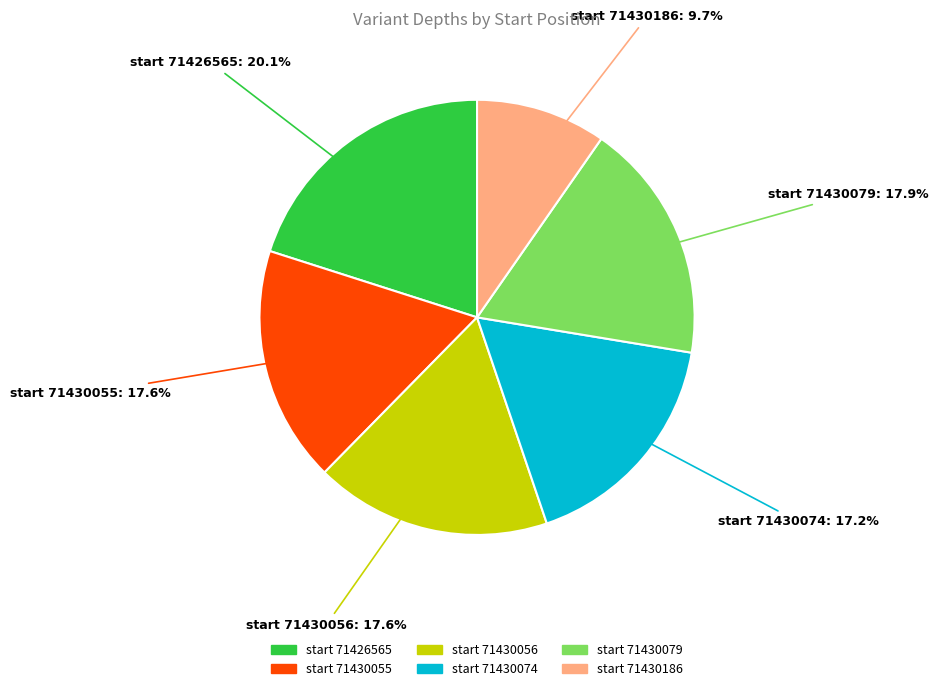

Does any single category account for the majority?

No